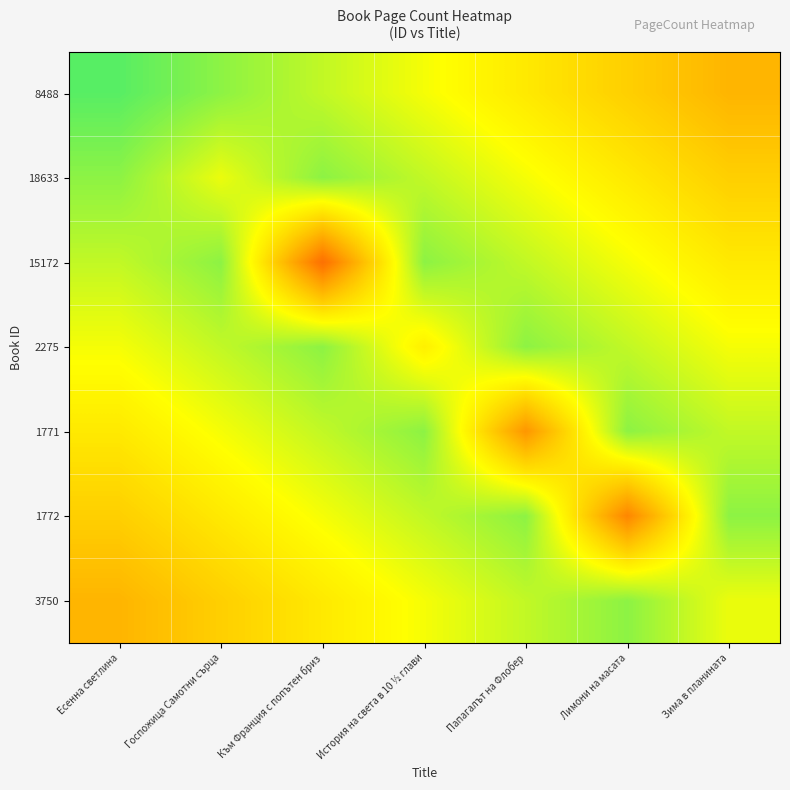

Reading left to right, list all the values displayed in this chart.

8488: Есенна светлина=440.0	Госпожица Самотни сърца=414.4	Към Франция с попътен бриз=388.8	История на света в 10 ½ глави=363.2	Папагалът на Флобер=337.6	Лимони на масата=312.0	Зима в планината=286.4
18633: Есенна светлина=414.4	Госпожица Самотни сърца=368.0	Към Франция с попътен бриз=414.4	История на света в 10 ½ глави=388.8	Папагалът на Флобер=363.2	Лимони на масата=337.6	Зима в планината=312.0
15172: Есенна светлина=388.8	Госпожица Самотни сърца=414.4	Към Франция с попътен бриз=216.0	История на света в 10 ½ глави=414.4	Папагалът на Флобер=388.8	Лимони на масата=363.2	Зима в планината=337.6
2275: Есенна светлина=363.2	Госпожица Самотни сърца=388.8	Към Франция с попътен бриз=414.4	История на света в 10 ½ глави=344.0	Папагалът на Флобер=414.4	Лимони на масата=388.8	Зима в планината=363.2
1771: Есенна светлина=337.6	Госпожица Самотни сърца=363.2	Към Франция с попътен бриз=388.8	История на света в 10 ½ глави=414.4	Папагалът на Флобер=256.0	Лимони на масата=414.4	Зима в планината=388.8
1772: Есенна светлина=312.0	Госпожица Самотни сърца=337.6	Към Франция с попътен бриз=363.2	История на света в 10 ½ глави=388.8	Папагалът на Флобер=414.4	Лимони на масата=240.0	Зима в планината=414.4
3750: Есенна светлина=286.4	Госпожица Самотни сърца=312.0	Към Франция с попътен бриз=337.6	История на света в 10 ½ глави=363.2	Папагалът на Флобер=388.8	Лимони на масата=414.4	Зима в планината=368.0